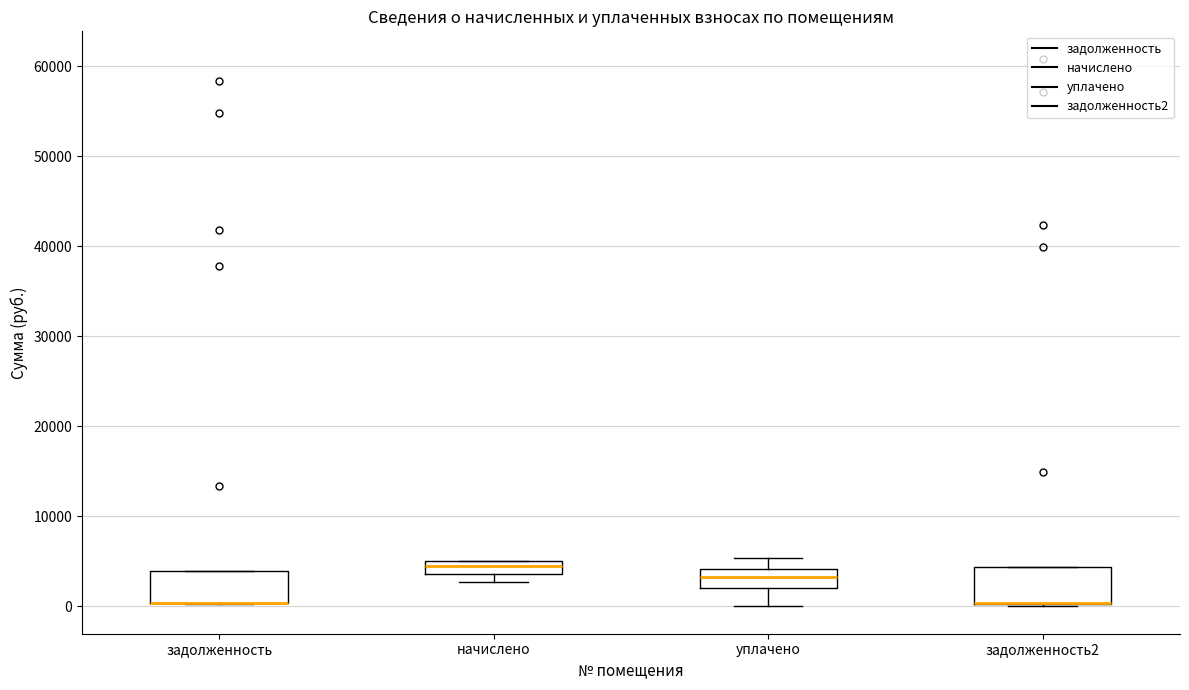

Where is the lower edge of the box for задолженность on the y-axis? The values are not printed on the chart, so give them approximately, as read against the axis.

0